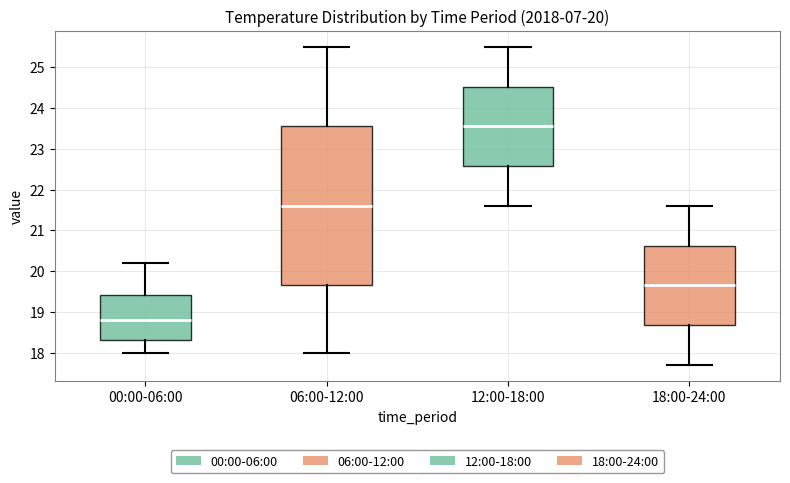

Which box has the lowest median line?

00:00-06:00